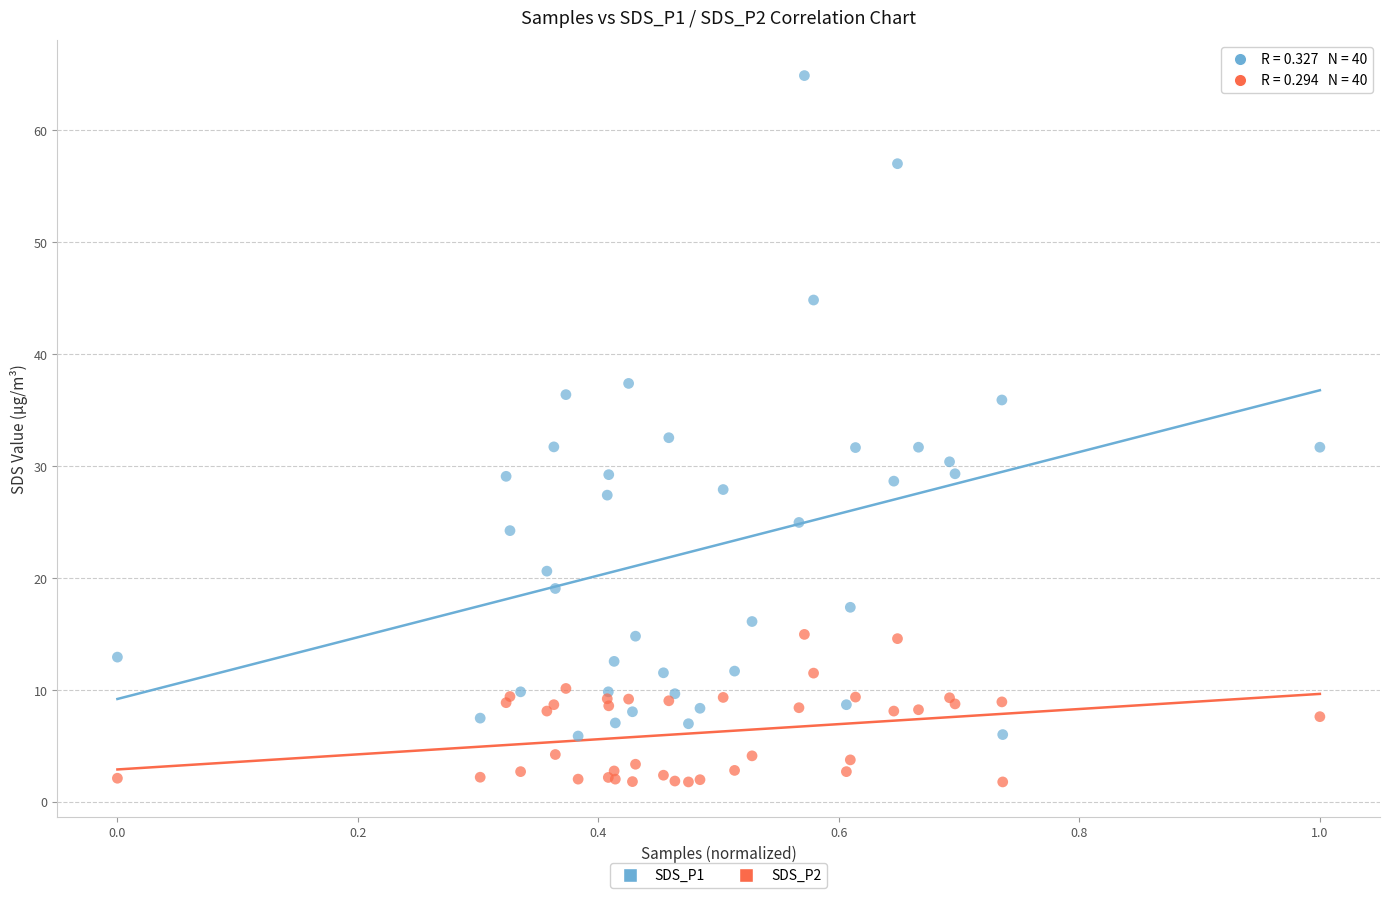

Which series contains the highest Y value?

SDS_P1